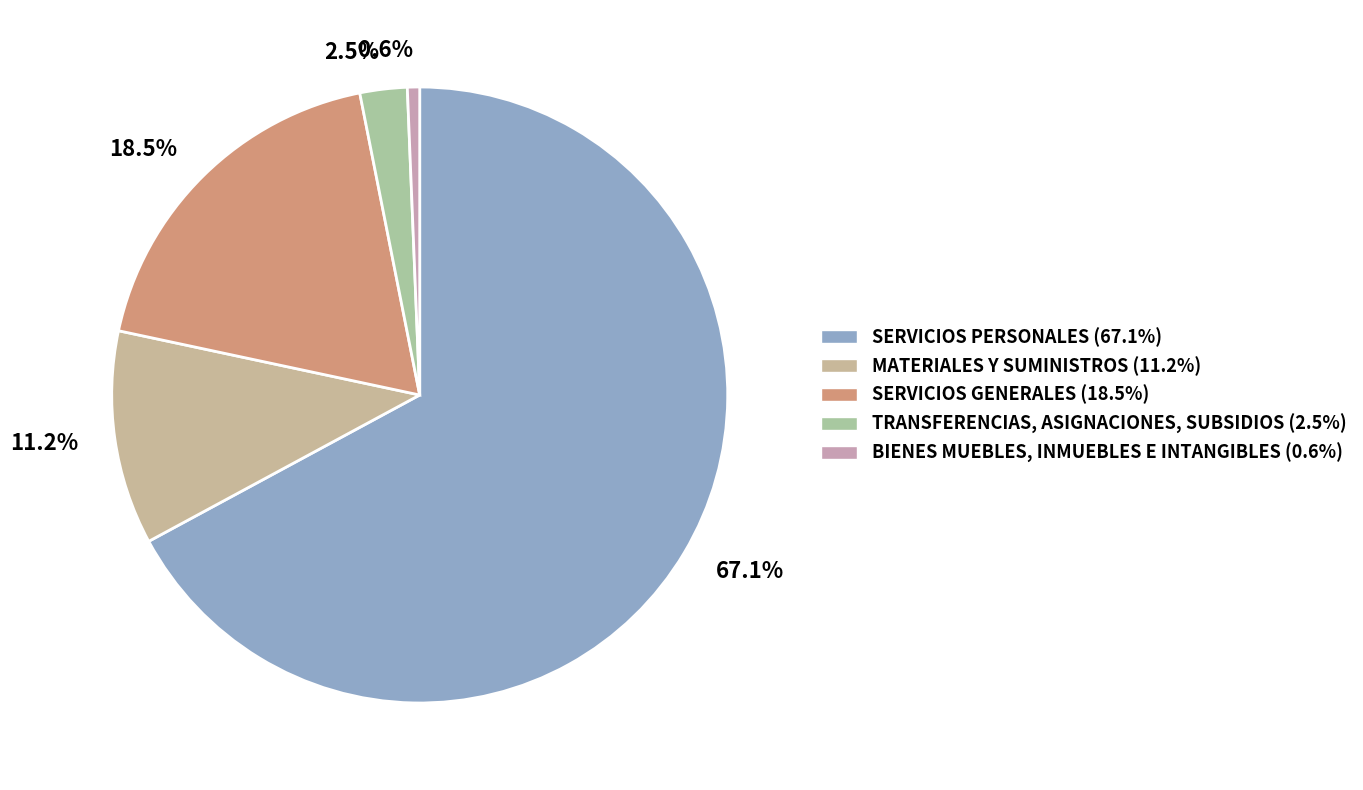

Is it true that MATERIALES Y SUMINISTROS is 11% of the pie?

True